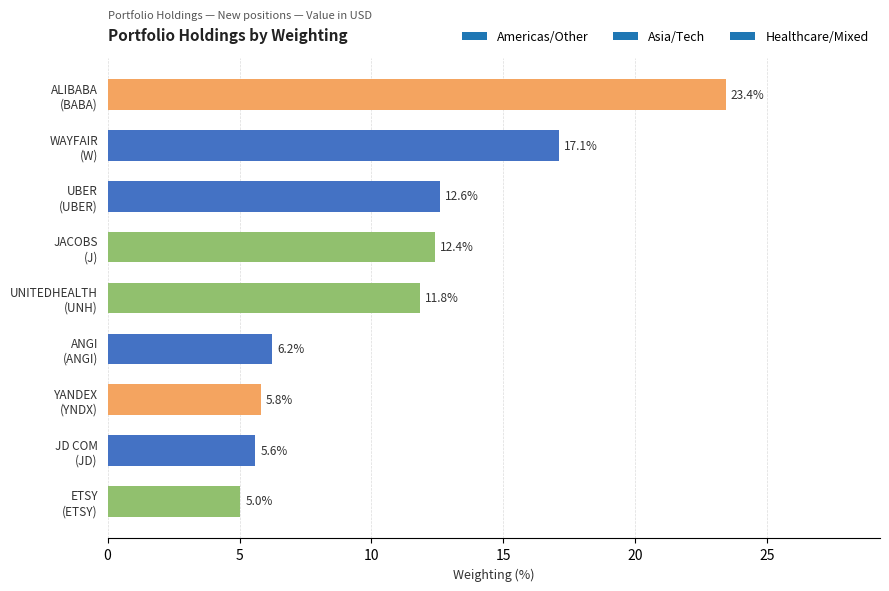

Are the bars horizontal?

Yes